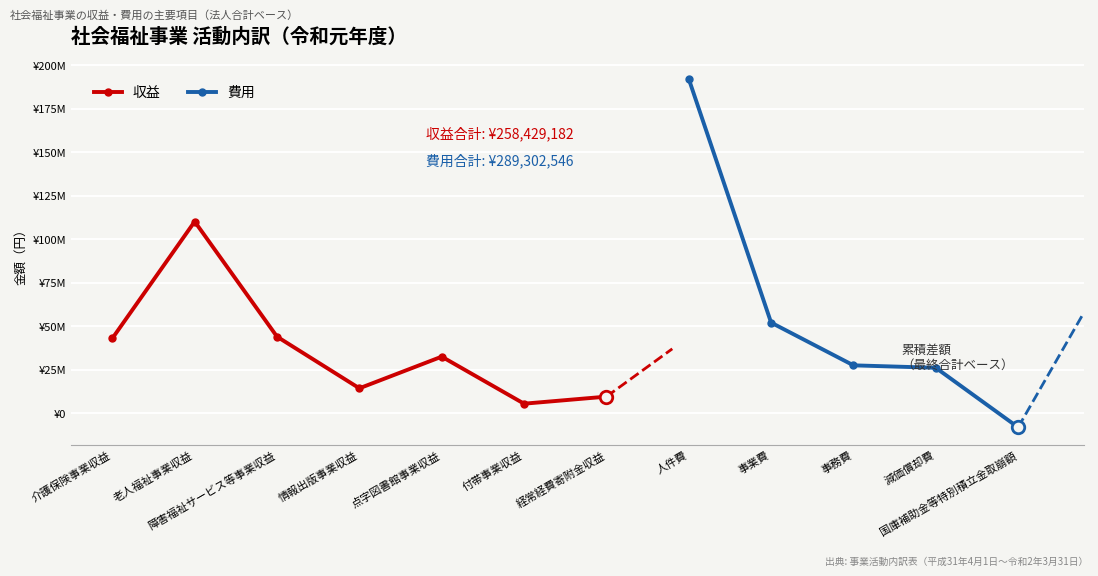

Between 介護保険事業収益 and 人件費, which is larger?

人件費